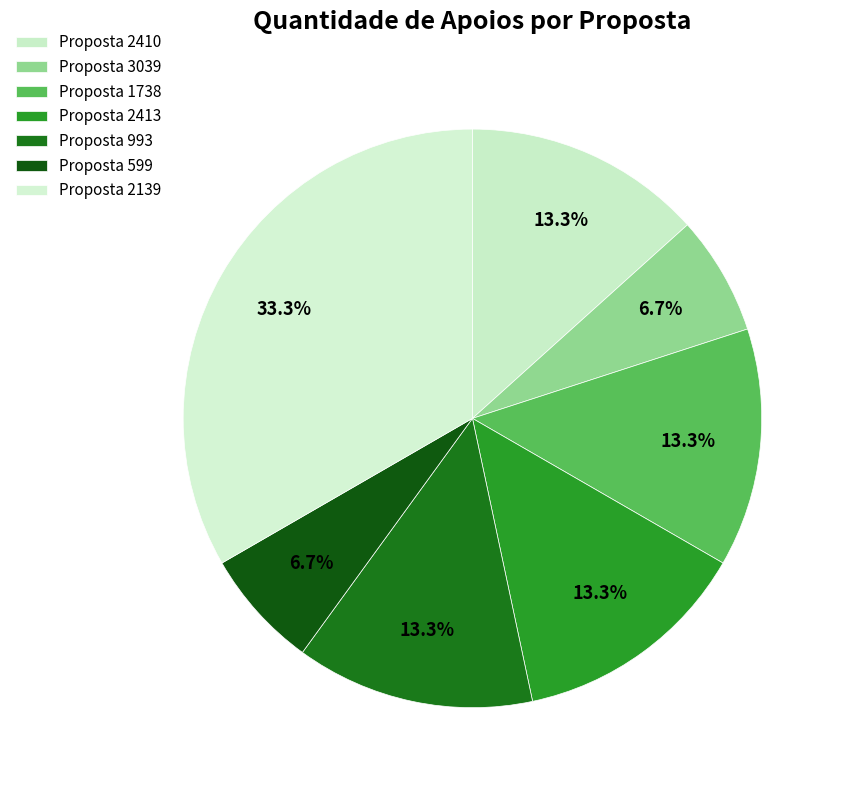

How many slices are in this pie chart?

7